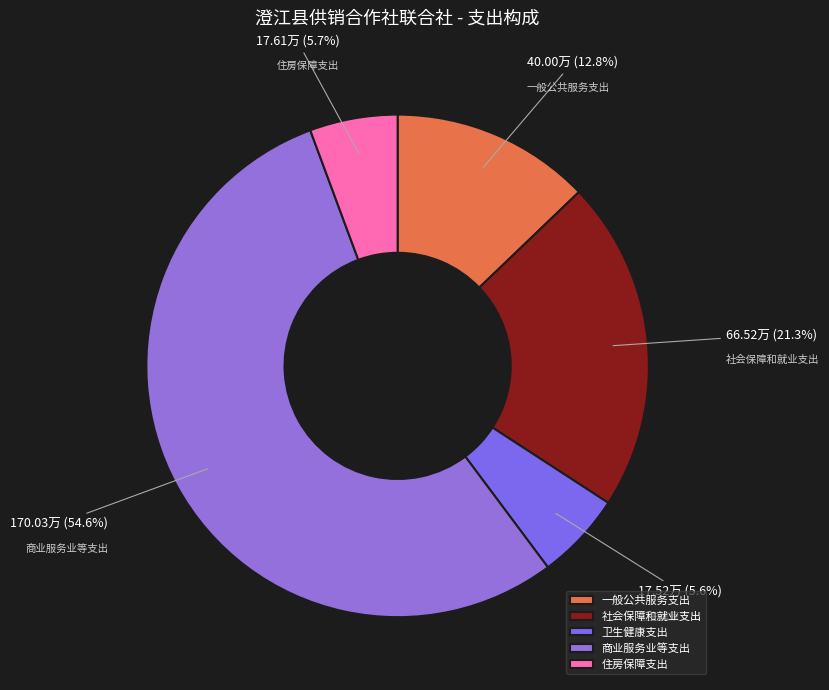

Is the sum of 一般公共服务支出 and 住房保障支出 greater than half?

No